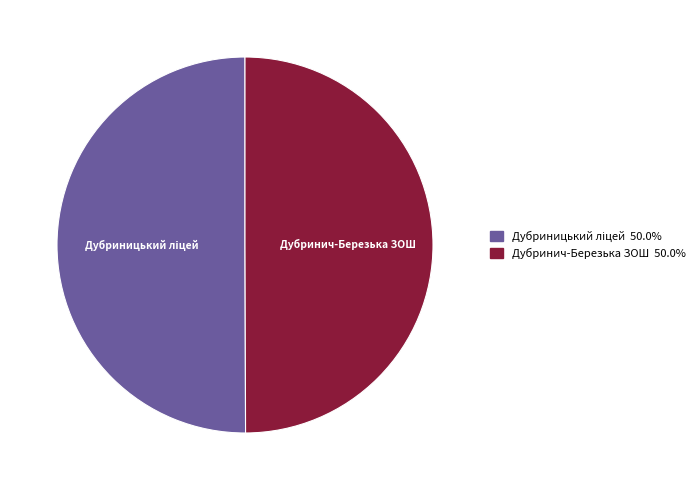

How many slices are in this pie chart?

2